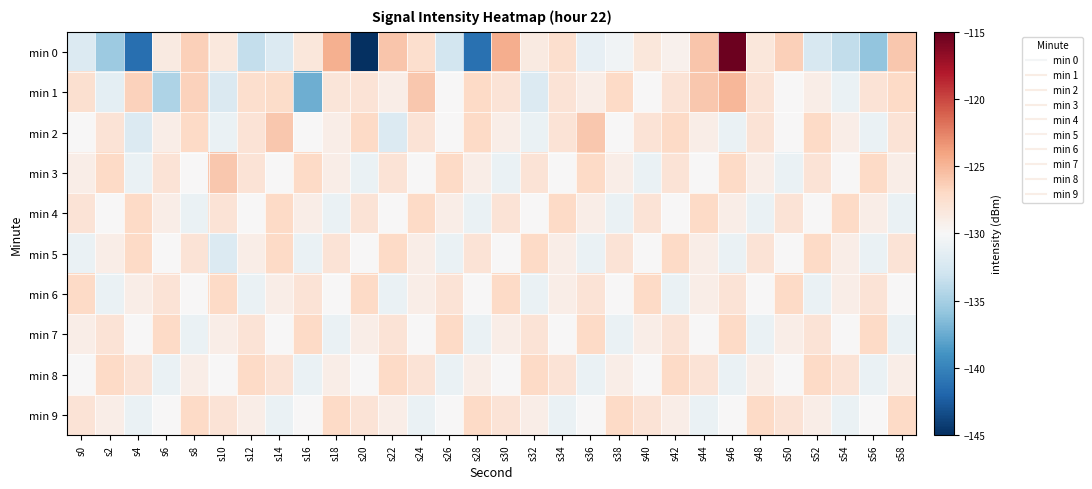

Which series has the largest range (max minus min)?

min 0